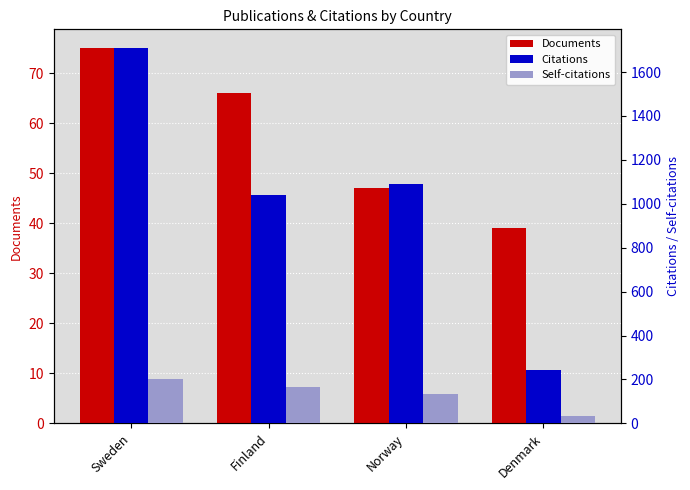

What is the sum of all Self-citations values?

532